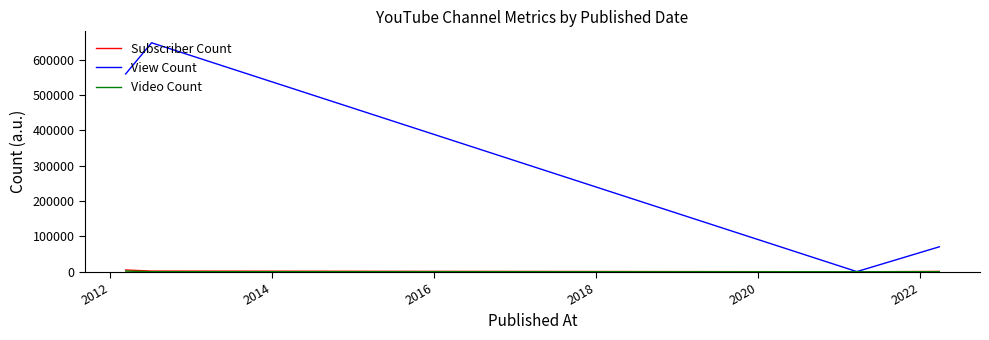

Which series has the largest total across all categories?

View Count